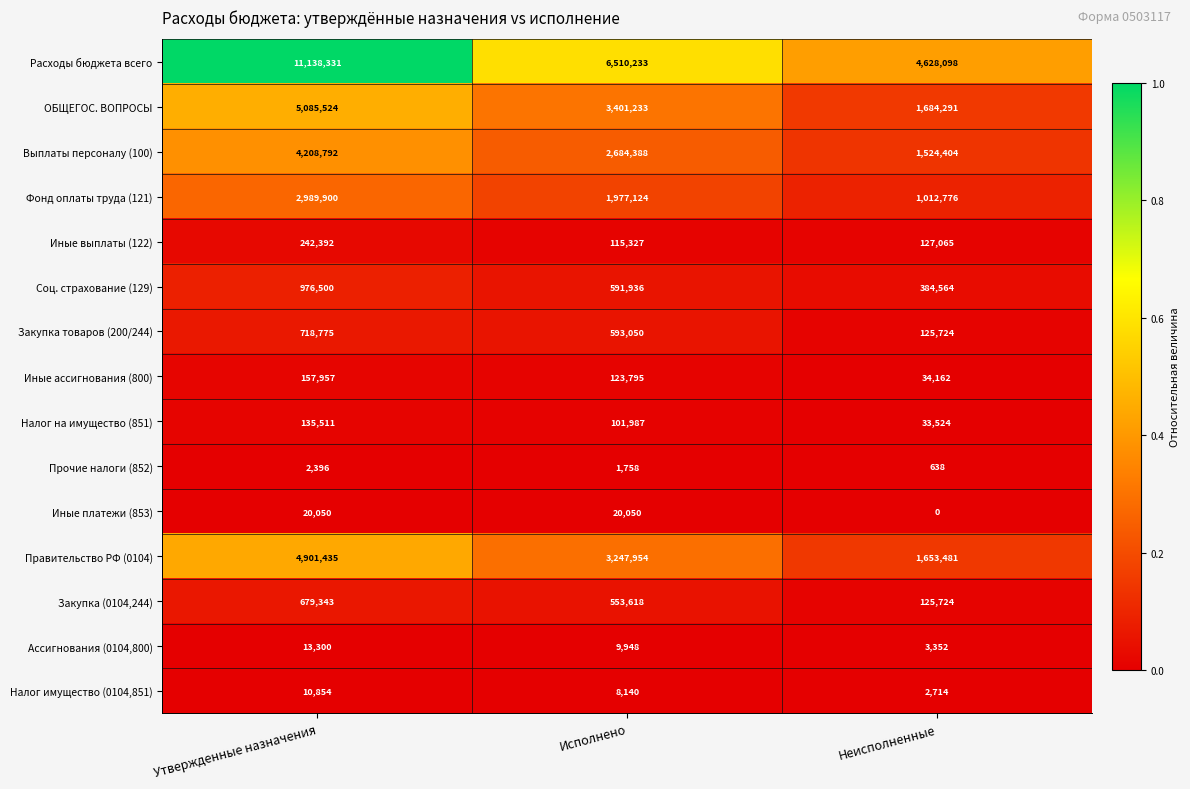

Between Утвержденные назначения and Исполнено, which series saw the biggest shift?

Расходы бюджета всего